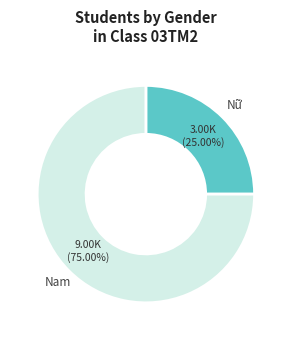

To the nearest percent, what portion does Nam represent?

75%